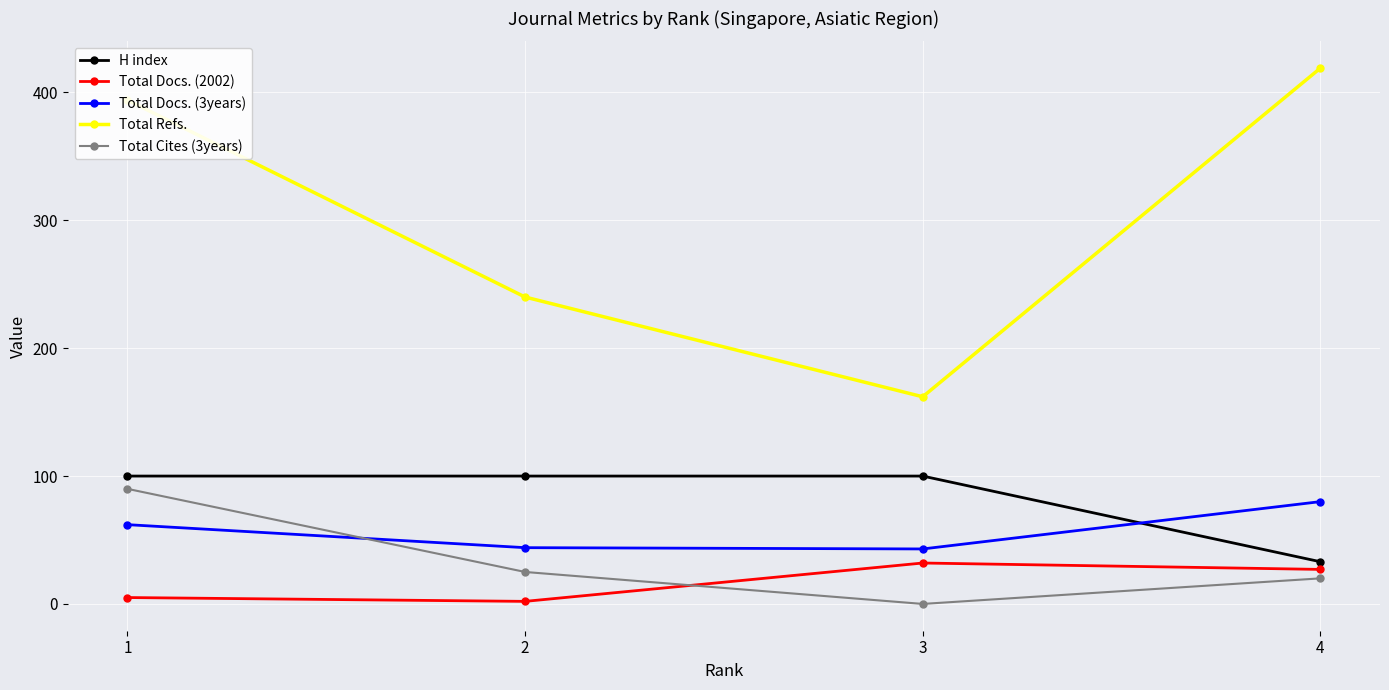

What is the total value across all series at 4?

579